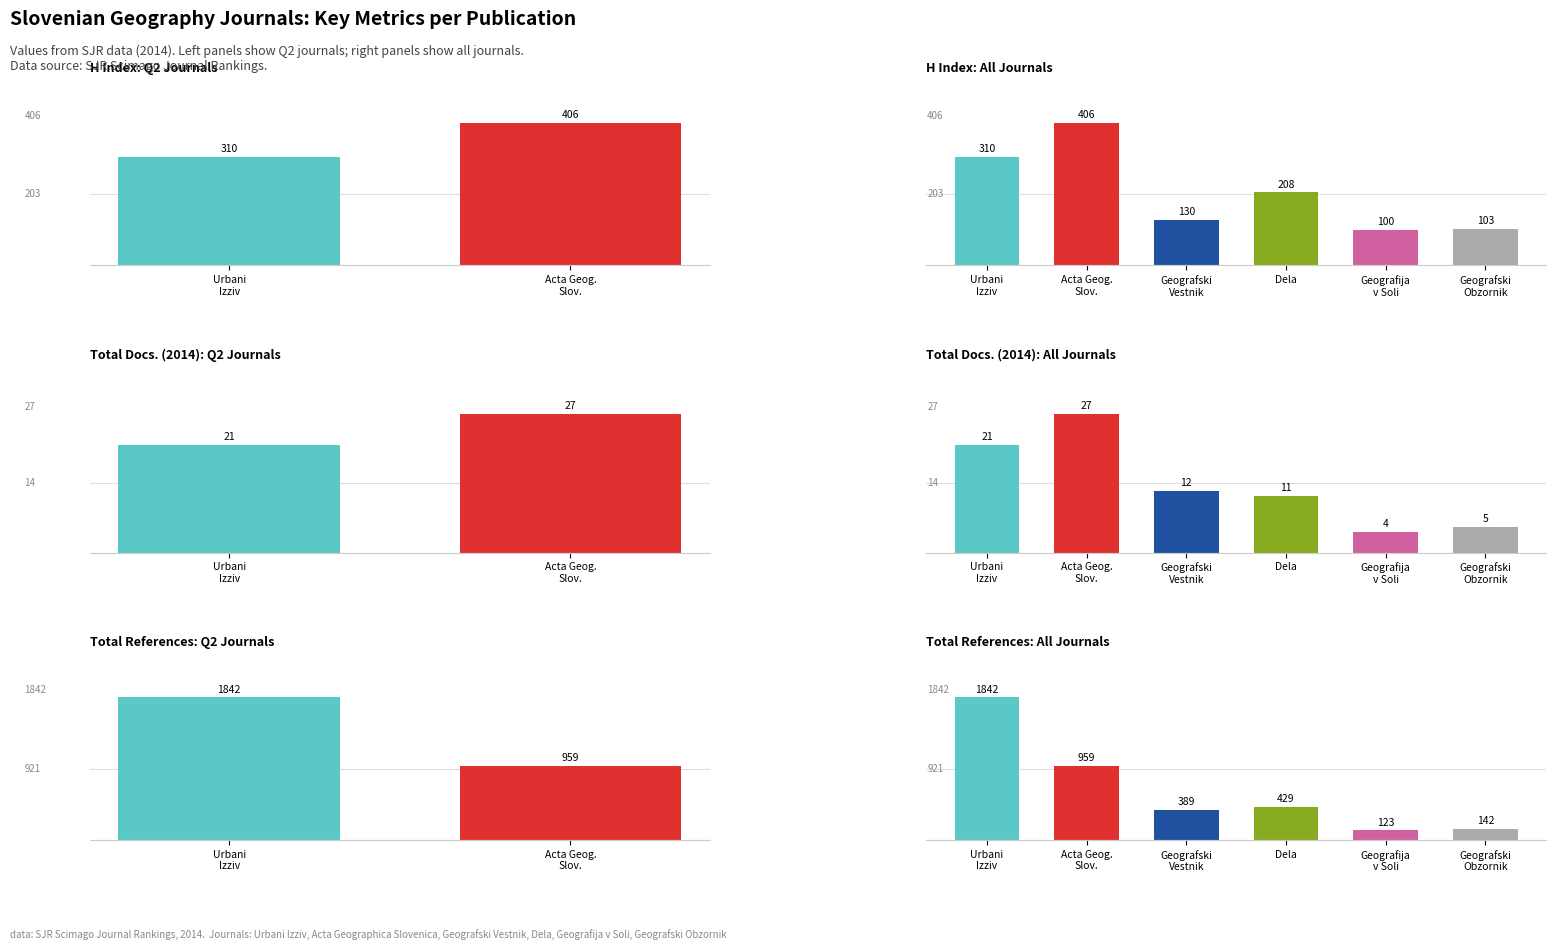

Is the value of Total Refs. at Urbani Izziv greater than the value of H index at Geografski Obzornik?

Yes